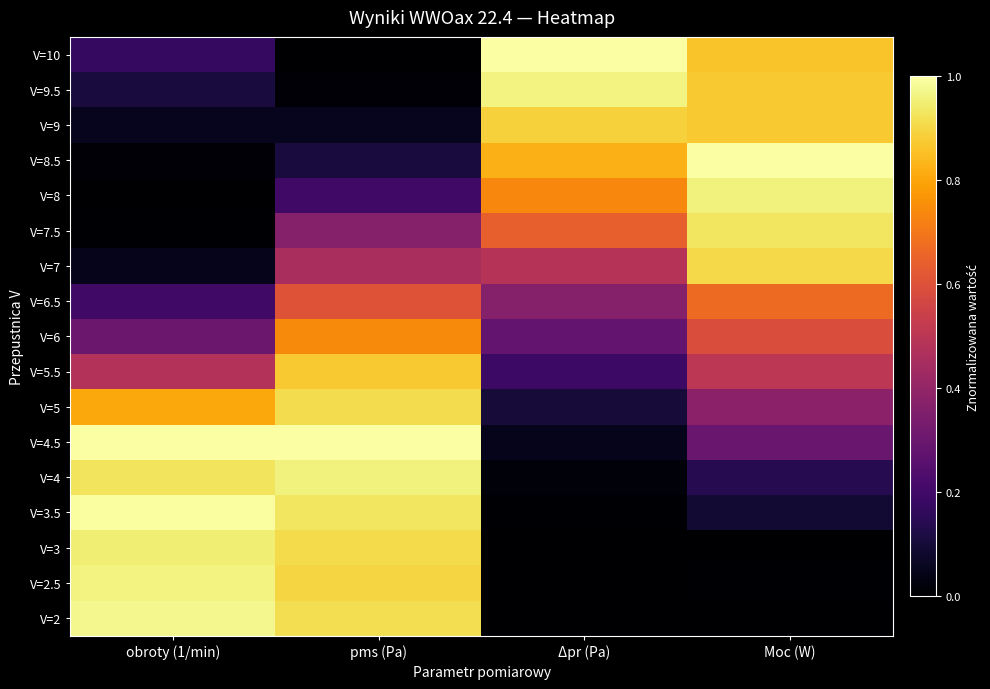

At which category does the chart reach its peak across all series?

Δpr (Pa)